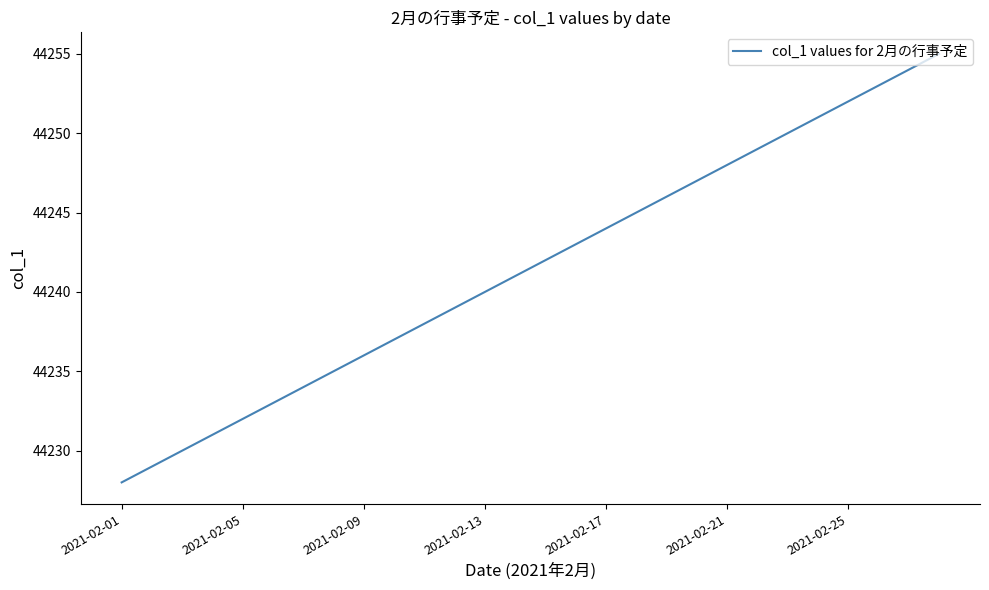

Reading right to left, what are all the values shown in this chart?

44255	44254	44253	44252	44251	44250	44249	44248	44247	44246	44245	44244	44243	44242	44241	44240	44239	44238	44237	44236	44235	44234	44233	44232	44231	44230	44229	44228